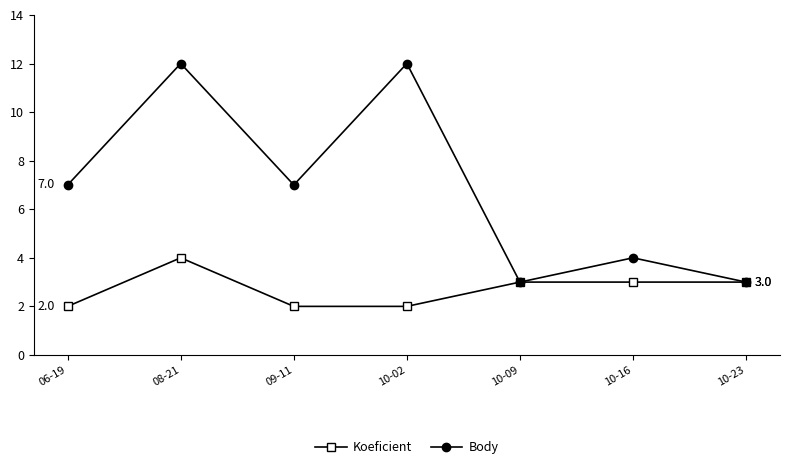

What is the label of the 4th point from the right?

10-02